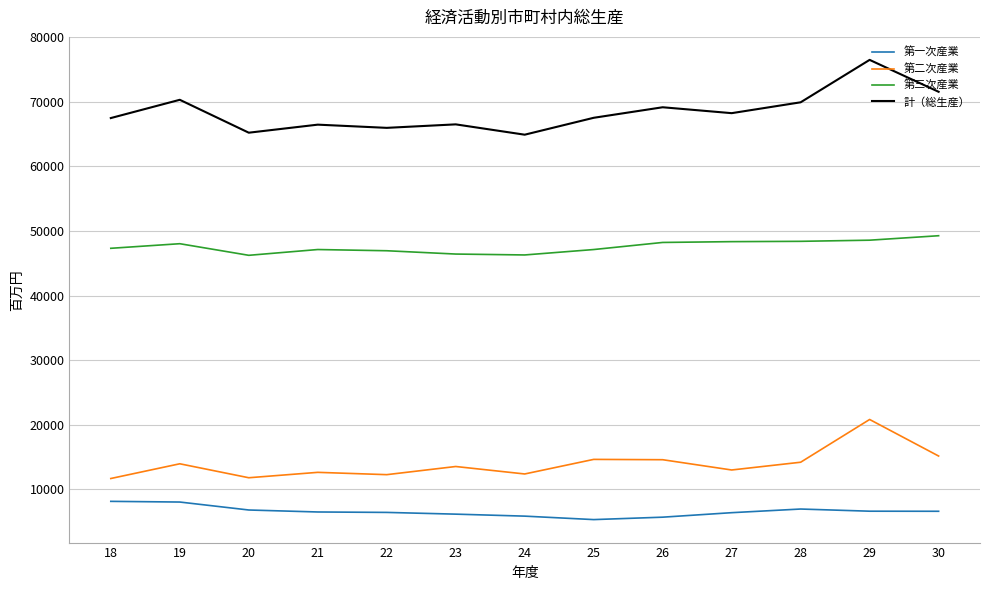

Which series has the largest range (max minus min)?

計（総生産）